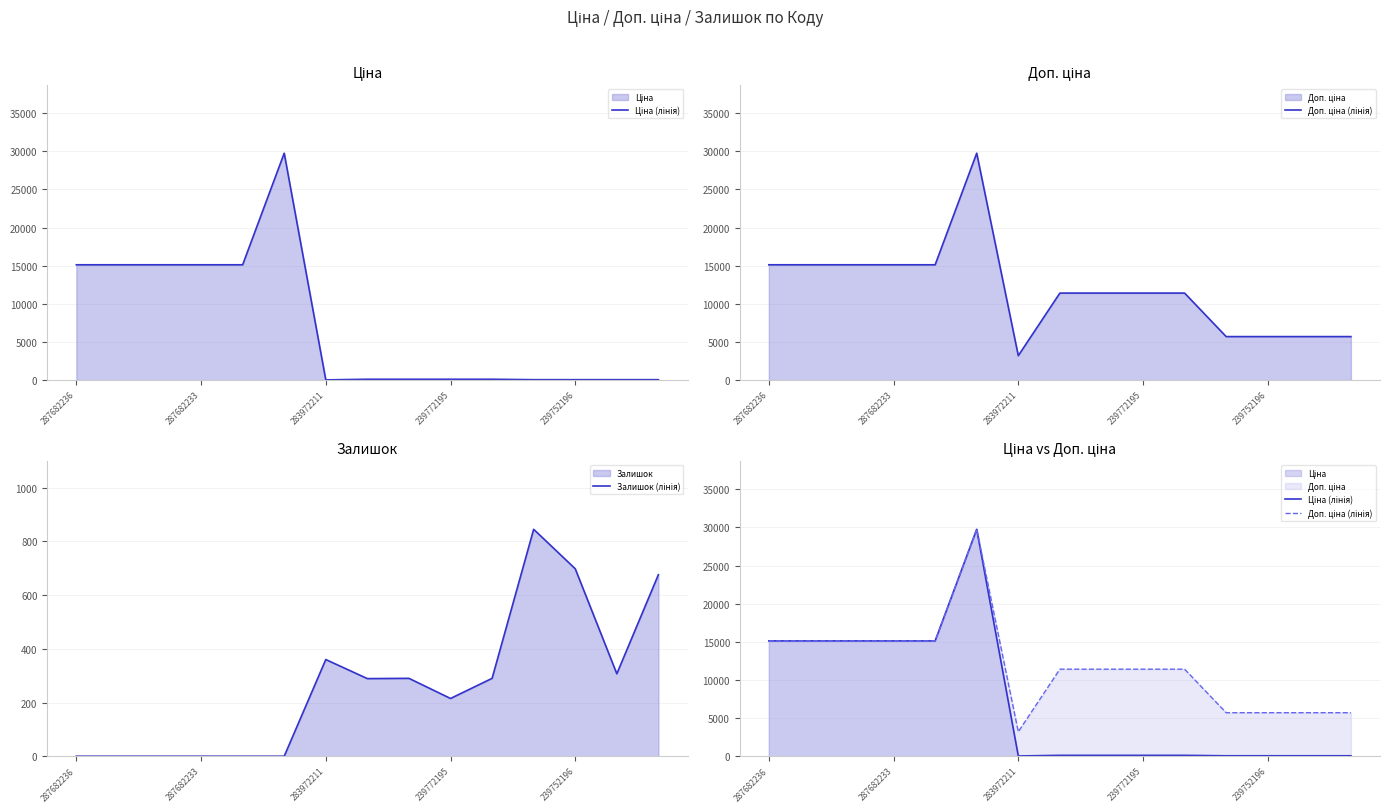

Reading left to right, extract all data points from this chart.

Ціна (лінія): 15120.0	15120.0	15120.0	15120.0	15120.0	29747.2	32.0	114.1	114.1	114.1	114.1	57.0	57.0	57.0	57.0
Доп. ціна (лінія): 15120.0	15120.0	15120.0	15120.0	15120.0	29747.2	3205.0	11410.0	11410.0	11410.0	11410.0	5705.0	5705.0	5705.0	5705.0
Залишок (лінія): 0.0	0.0	0.0	0.0	0.0	0.0	360.0	289.0	290.0	215.0	290.0	845.0	698.0	307.0	676.0